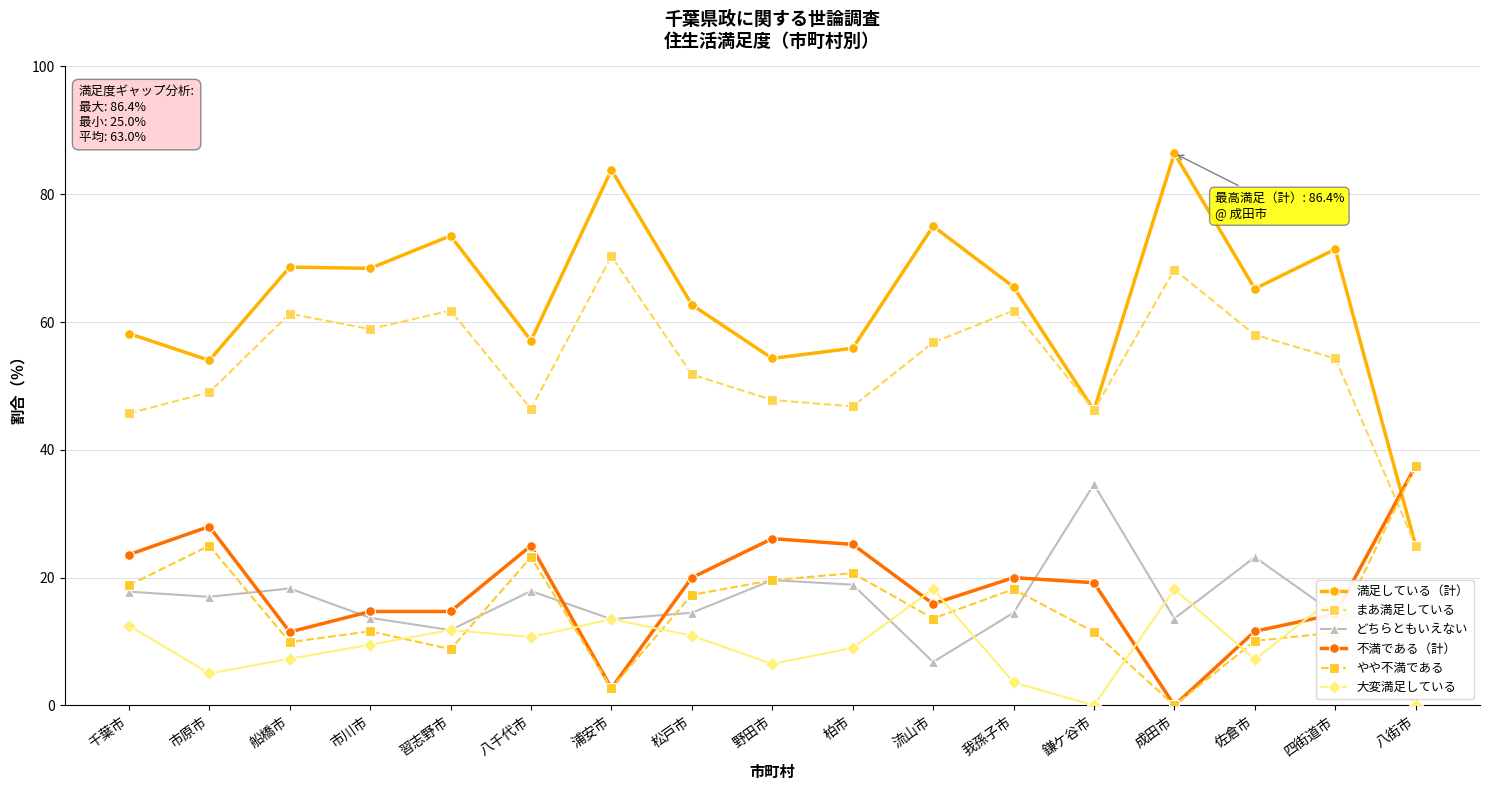

What is the highest value of the 満足している（計） series?

86.4